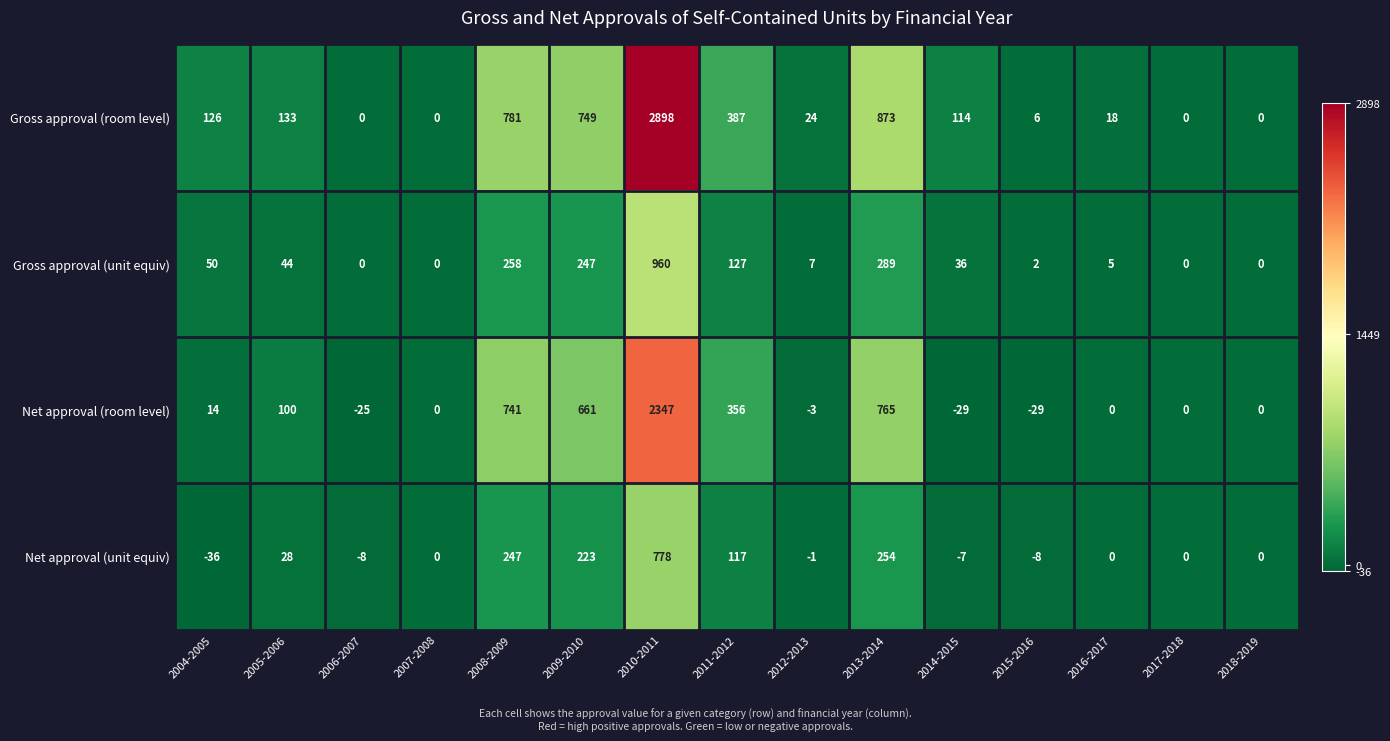

Read the Gross approval (room level) value at 2009-2010.

749